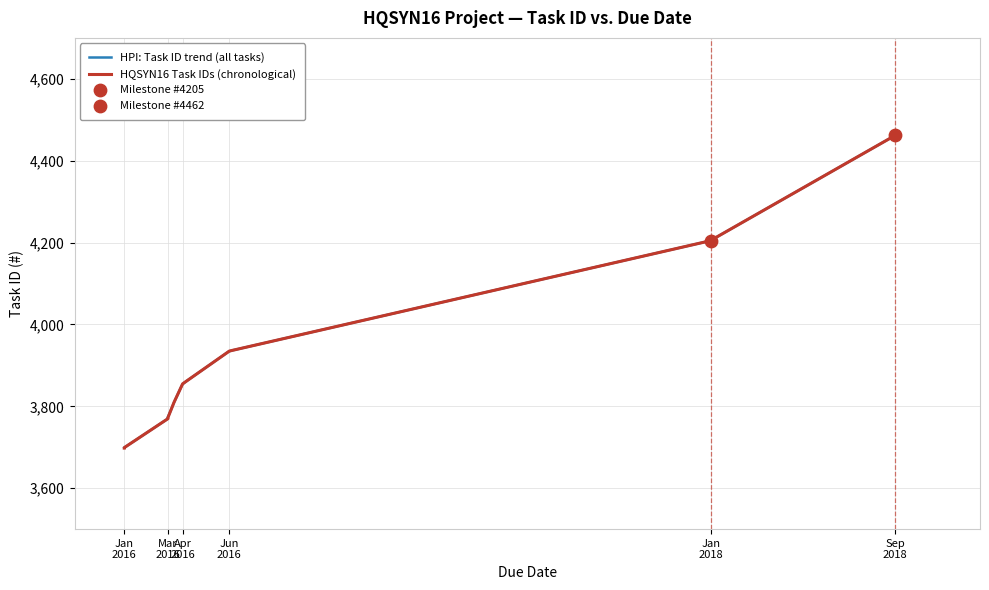

What is the highest value of the HPI: Task ID trend (all tasks) series?

4462.0